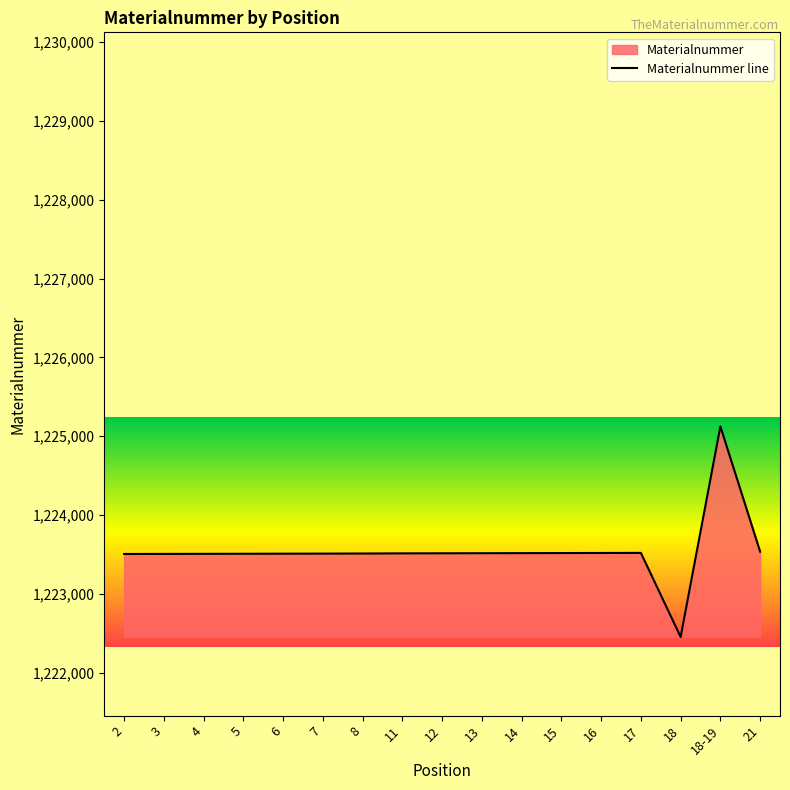

What is the value of the 11th point from the left?

1223516